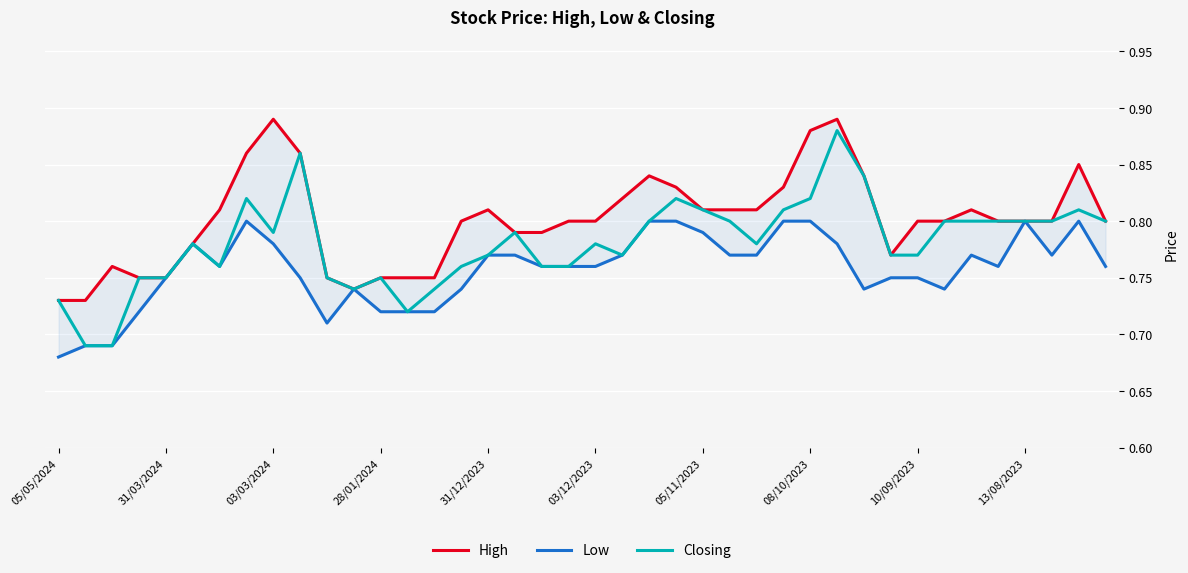

True or false: Closing and High intersect in this chart.

False